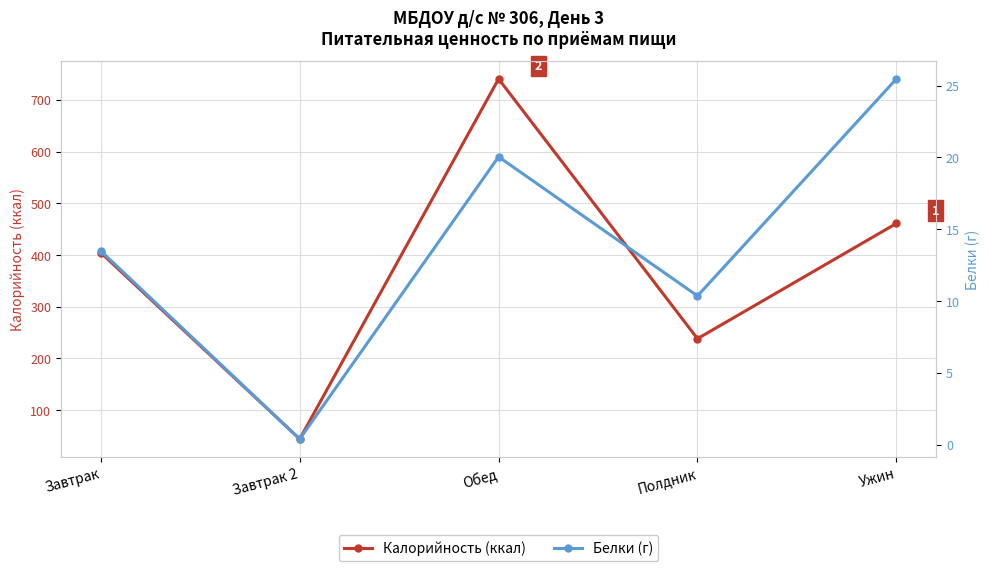

At which label does Калорийность (ккал) first exceed 404?

Завтрак